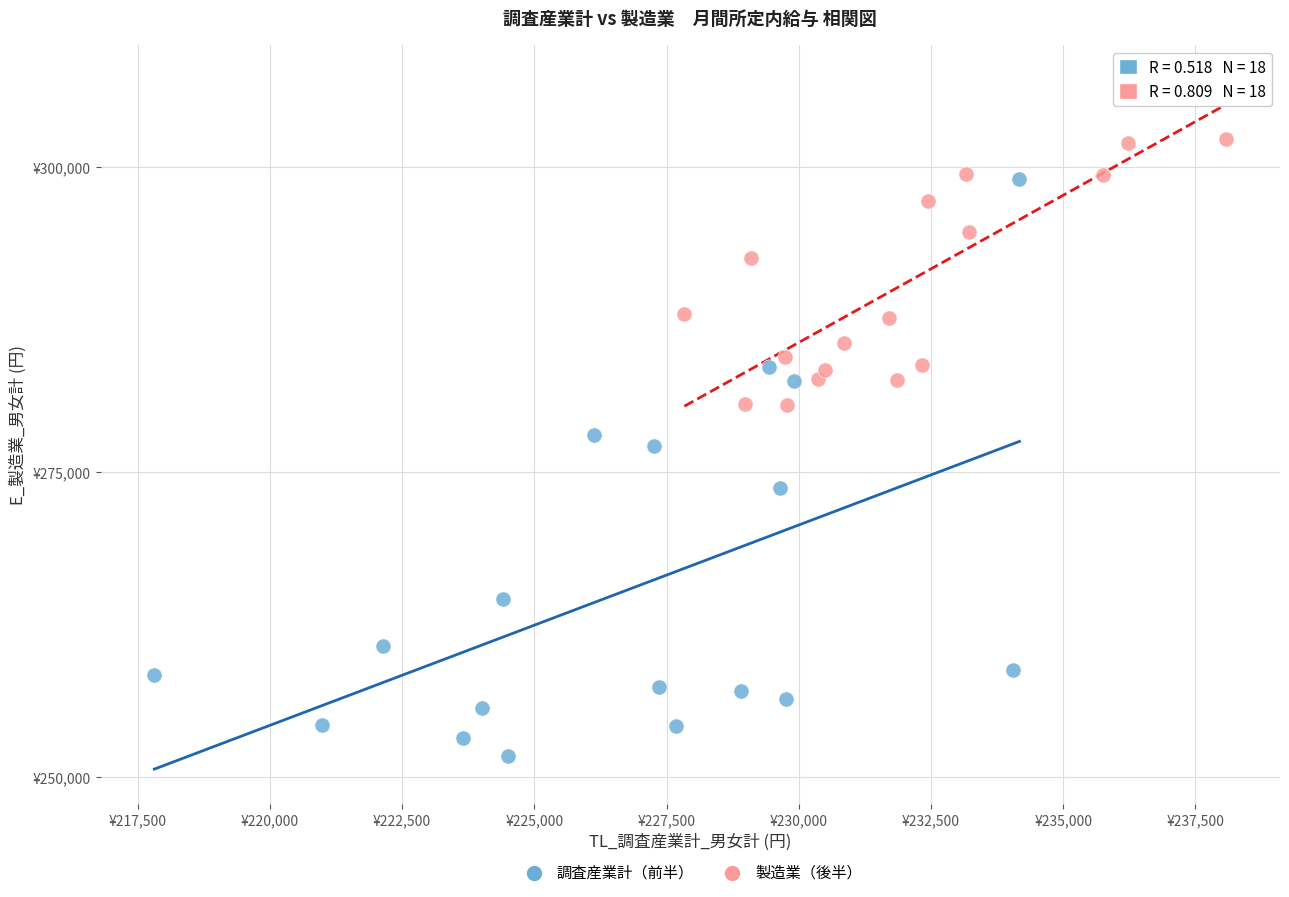

Which series reaches the minimum Y coordinate?

調査産業計（前半）